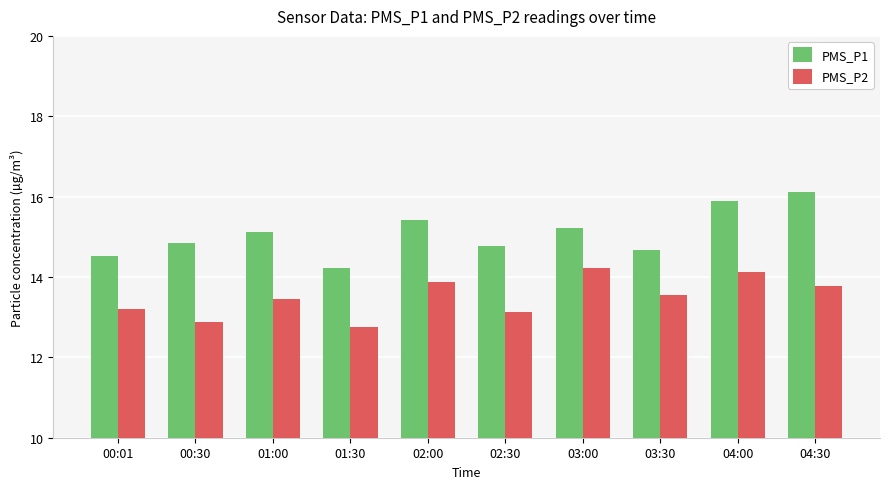

Is it true that PMS_P2 equals 3.9 at 03:30?

False